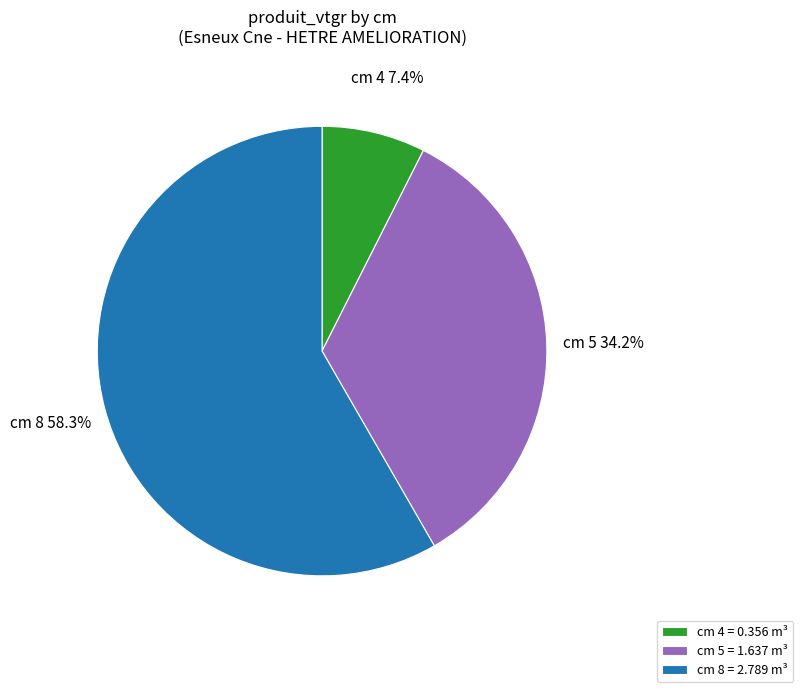

Which has a higher value, cm 8 = 2.789 m³ or cm 4 = 0.356 m³?

cm 8 = 2.789 m³